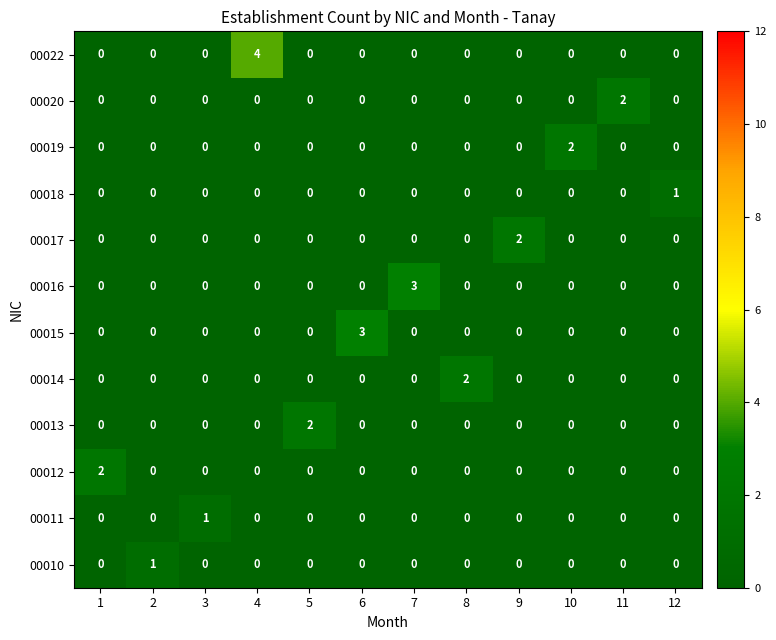

Between 6 and 8, which series saw the biggest shift?

00015